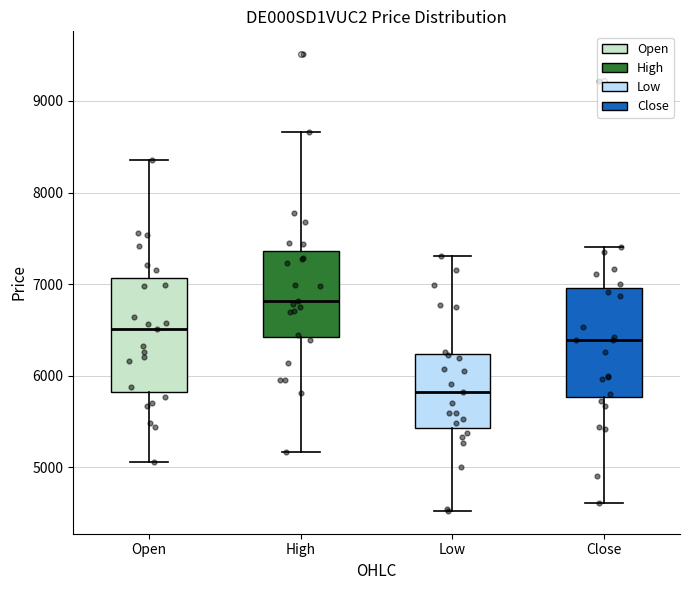

Reading left to right, read every box against the y-axis: the position of its median line, the range the box covers, and the ends of its whiskers. The values are not printed on the chart, so give them approximately, as read against the axis.

Open: median 6500, box 5800 to 7100, whiskers 5100 to 8400
High: median 6800, box 6400 to 7400, whiskers 5200 to 8700
Low: median 5800, box 5400 to 6200, whiskers 4500 to 7300
Close: median 6400, box 5800 to 7000, whiskers 4600 to 7400